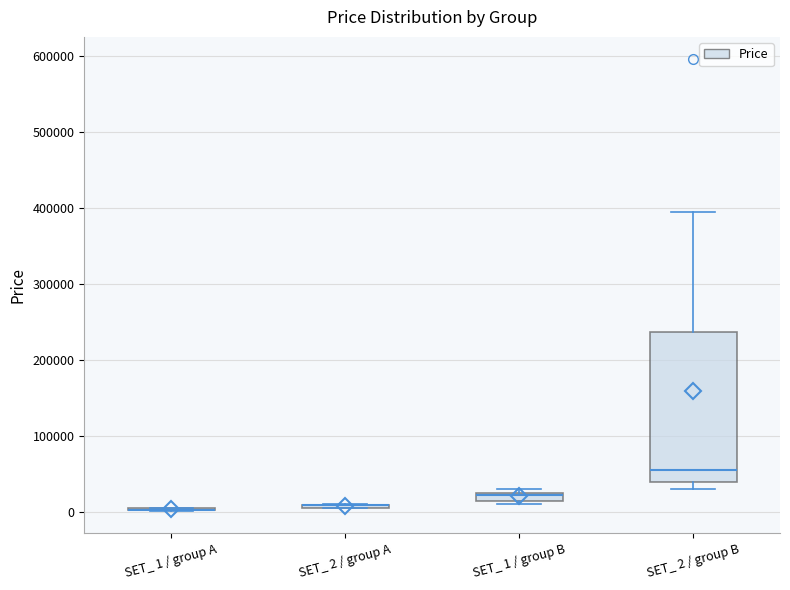

Where is the lower edge of the box for SET_ 1 / group B on the y-axis? The values are not printed on the chart, so give them approximately, as read against the axis.

10000